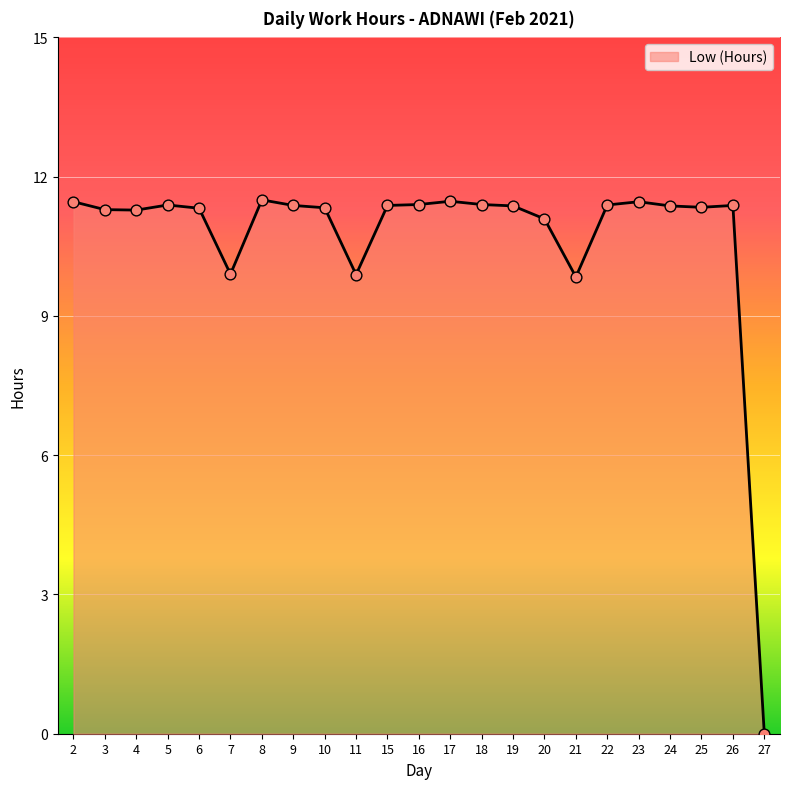

What is the ratio of the value at 9 to the value at 8?

1.0